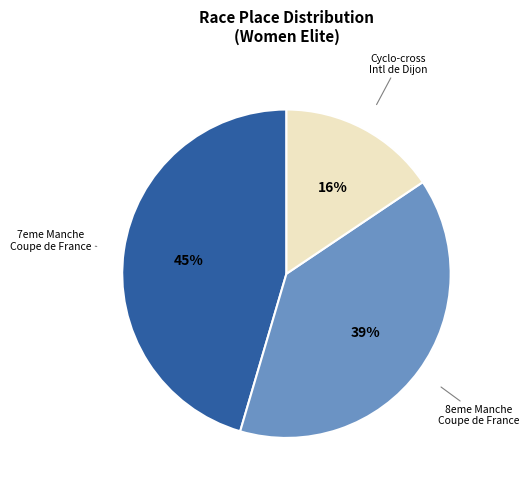

Does any single category account for the majority?

No